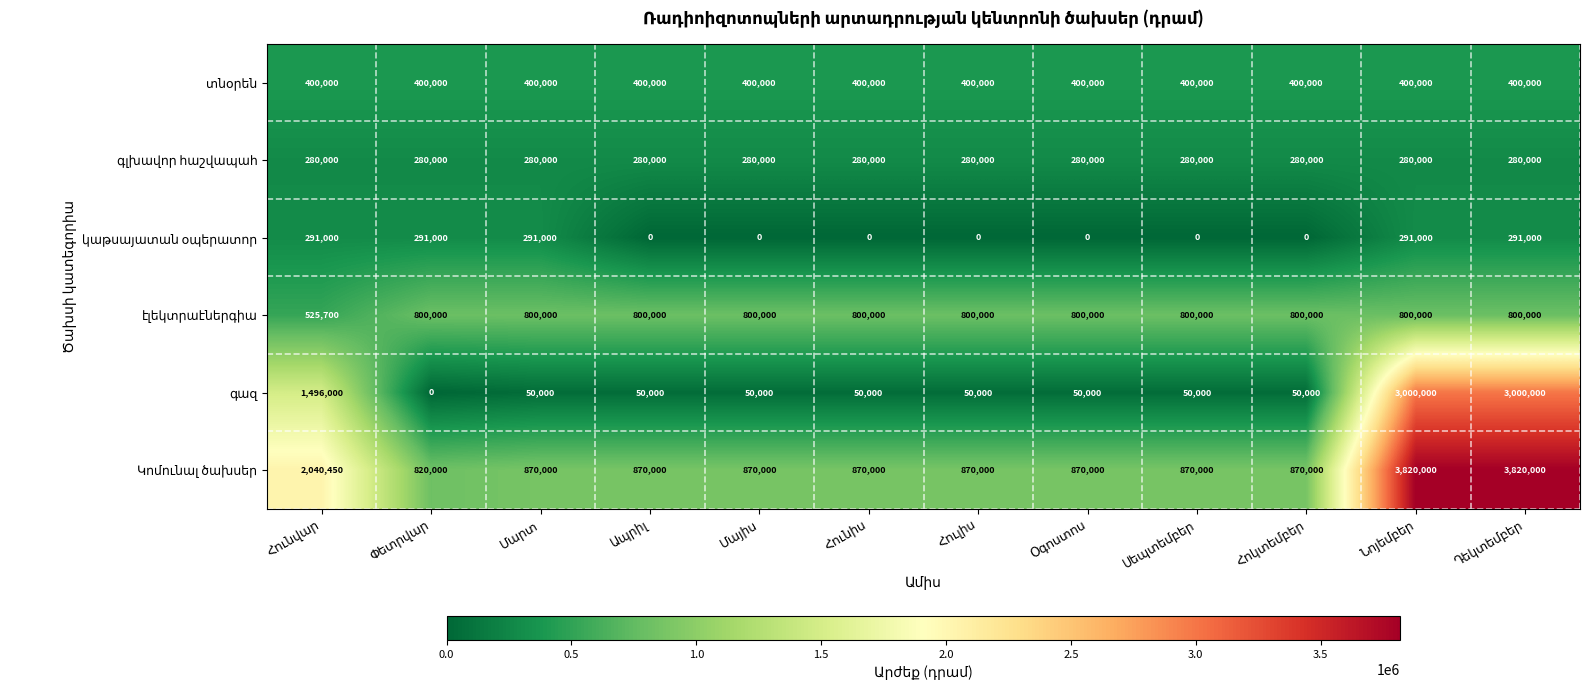

At how many categories does at least one series exceed 527767?

12